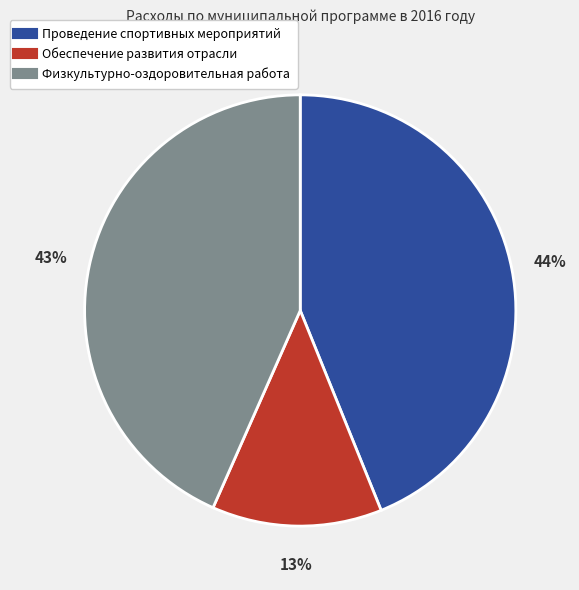

Do Обеспечение развития отрасли and Проведение спортивных мероприятий together represent more than half of the pie?

Yes